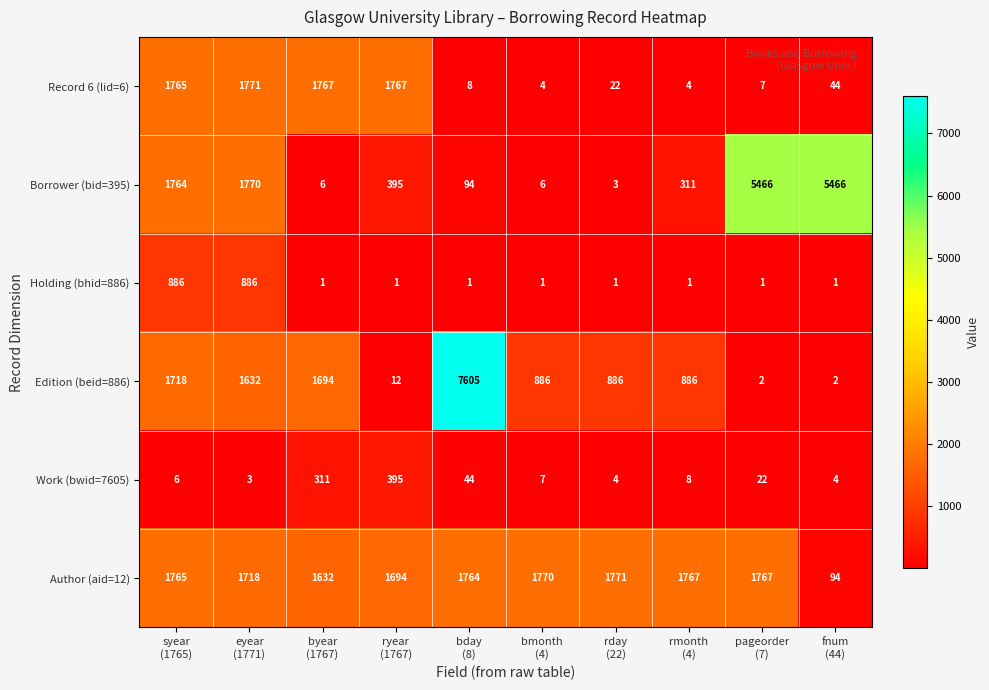

Count the number of categories in the chart.

10